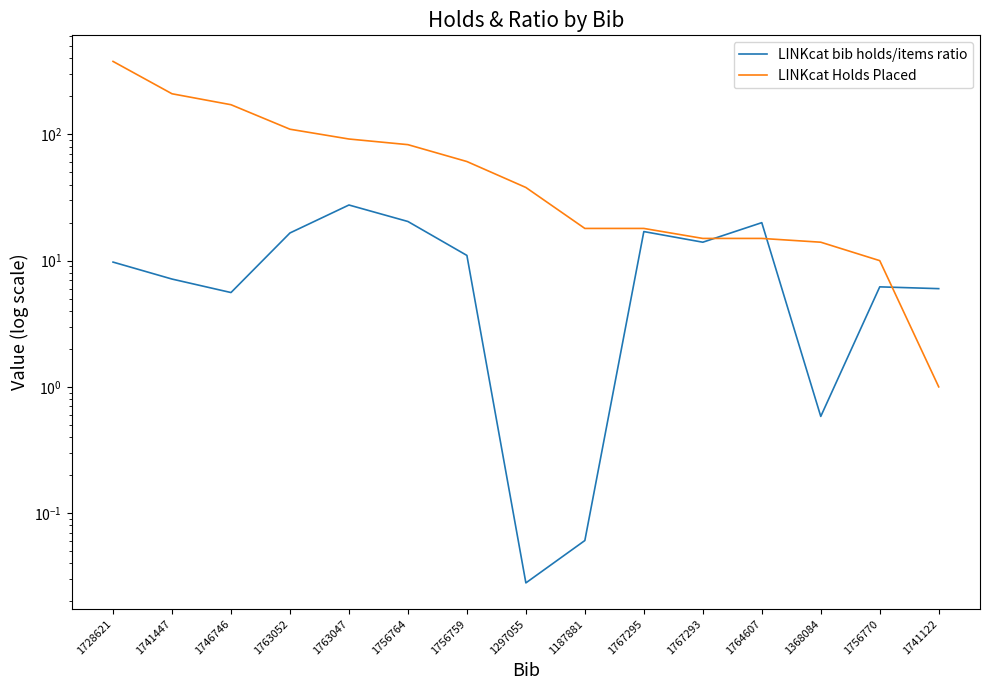

The value of LINKcat Holds Placed at 1756764 is 83.0. True or false?

True